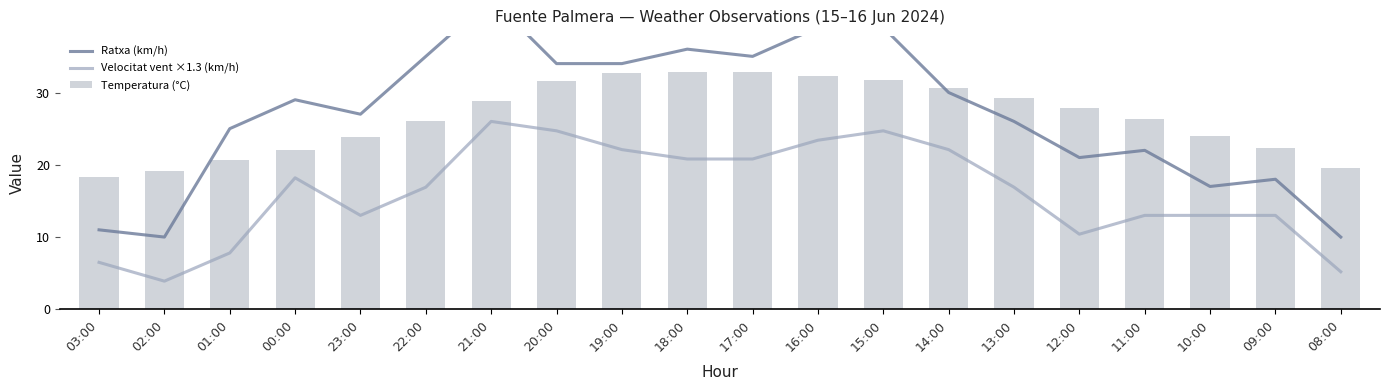

At which category is the sum across all series the highest?

21:00